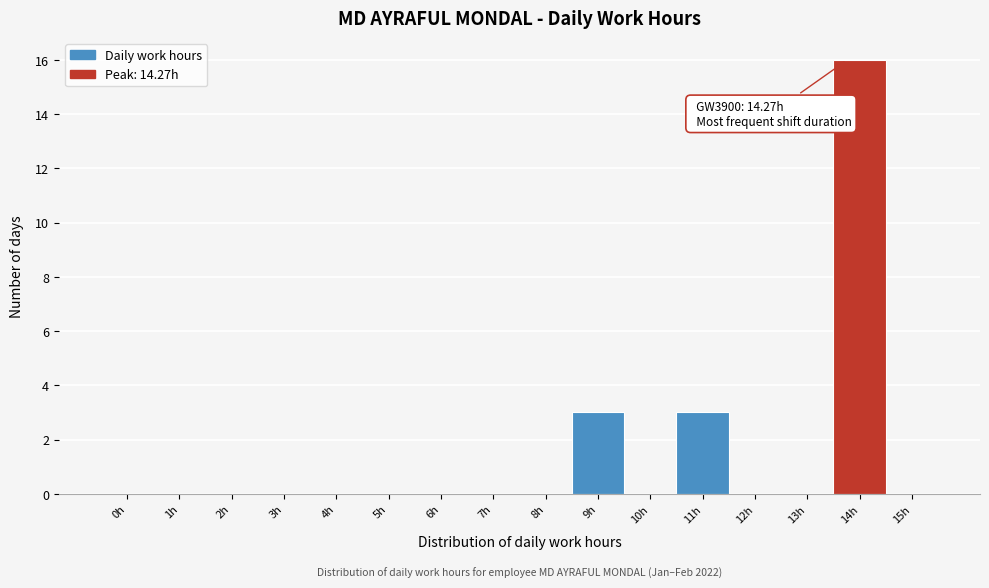

Reading left to right, what are all the values shown in this chart?

0h=0	1h=0	2h=0	3h=0	4h=0	5h=0	6h=0	7h=0	8h=0	9h=3	10h=0	11h=3	12h=0	13h=0	14h=16	15h=0